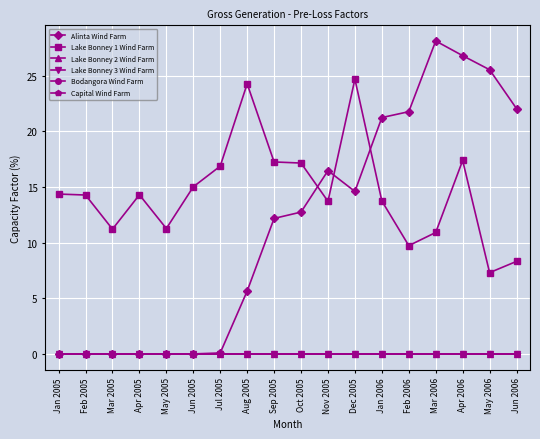

True or false: Alinta Wind Farm has more than 1 points higher than both neighbors.

True